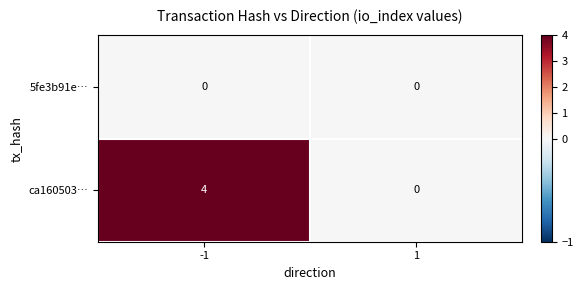

Reading left to right, extract all data points from this chart.

5fe3b91e…: 0	0
ca160503…: 4	0